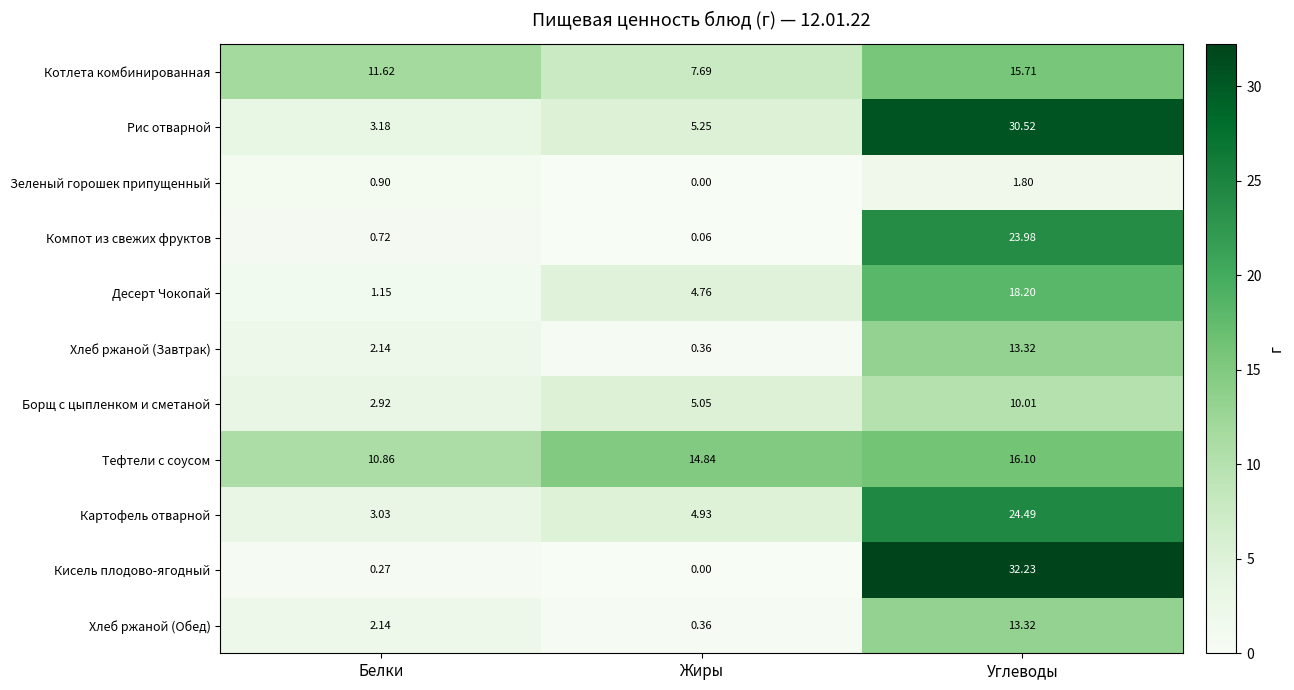

Between Белки and Углеводы, which series saw the biggest shift?

Кисель плодово-ягодный